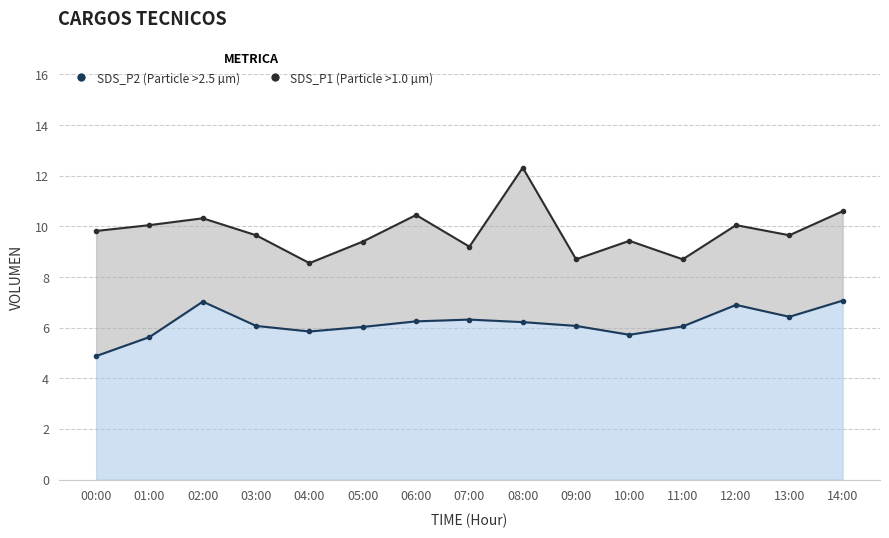

Which category has the lowest value in the SDS_P2 series?

00:00